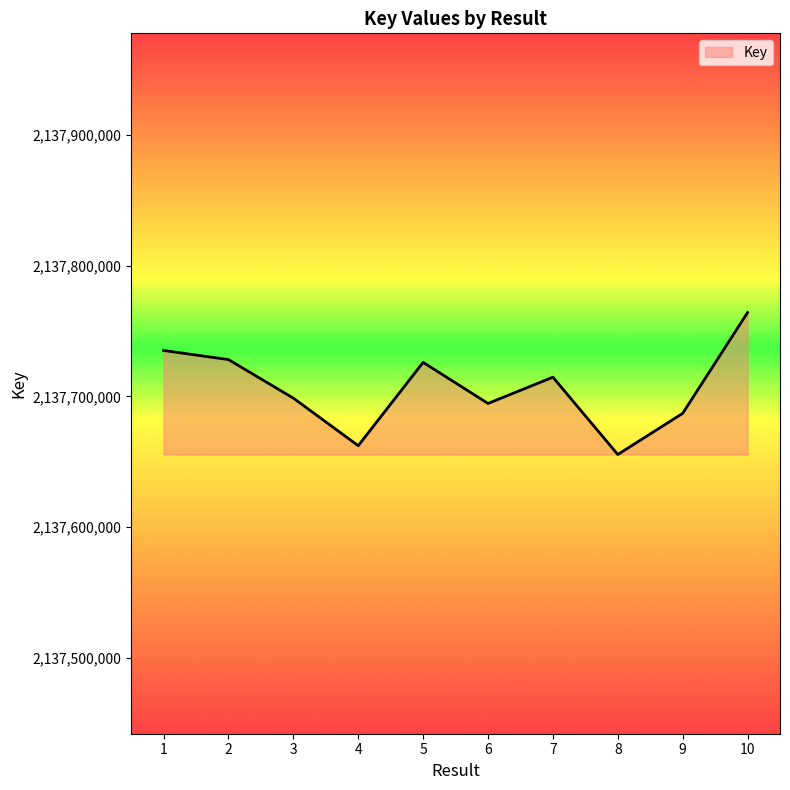

How many lines are shown in the chart?

1